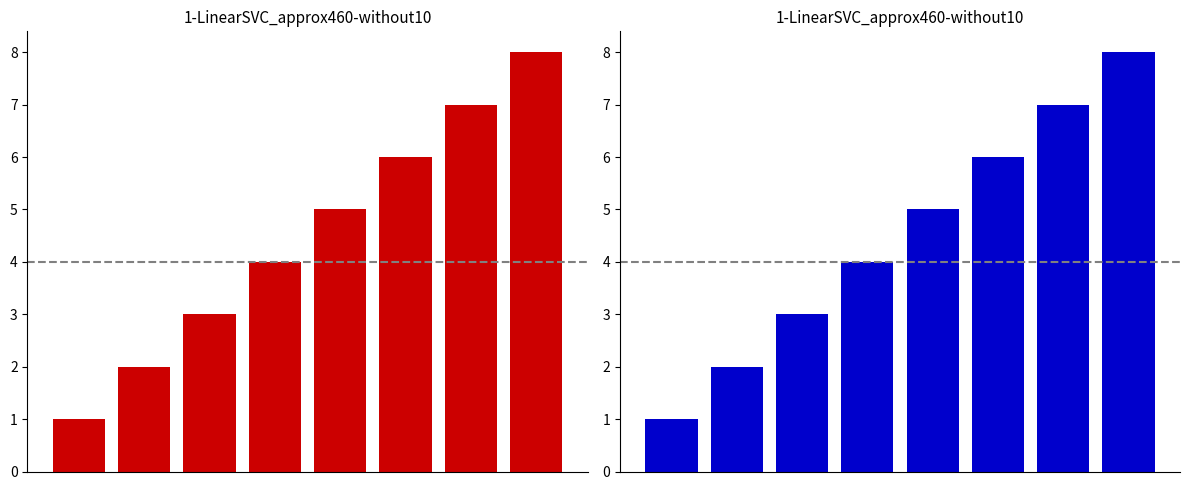

Does the chart contain any negative values?

No